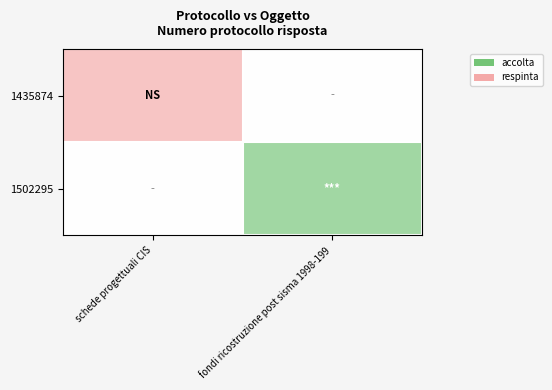

Reading left to right, extract all data points from this chart.

1435874: schede progettuali CIS=-1	fondi ricostruzione post sisma 1998-199=0
1502295: schede progettuali CIS=0	fondi ricostruzione post sisma 1998-199=1